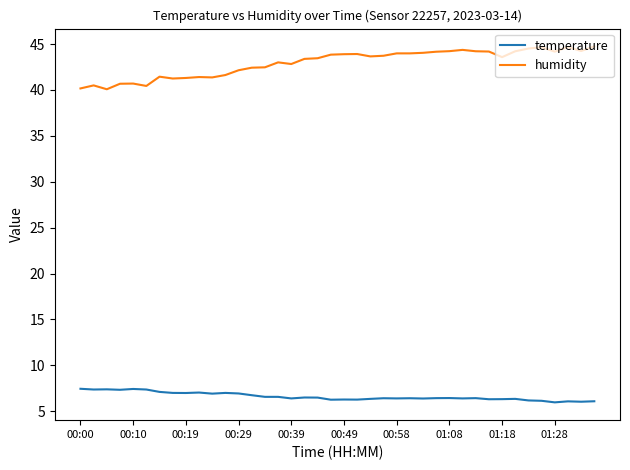

Which series has the largest range (max minus min)?

humidity